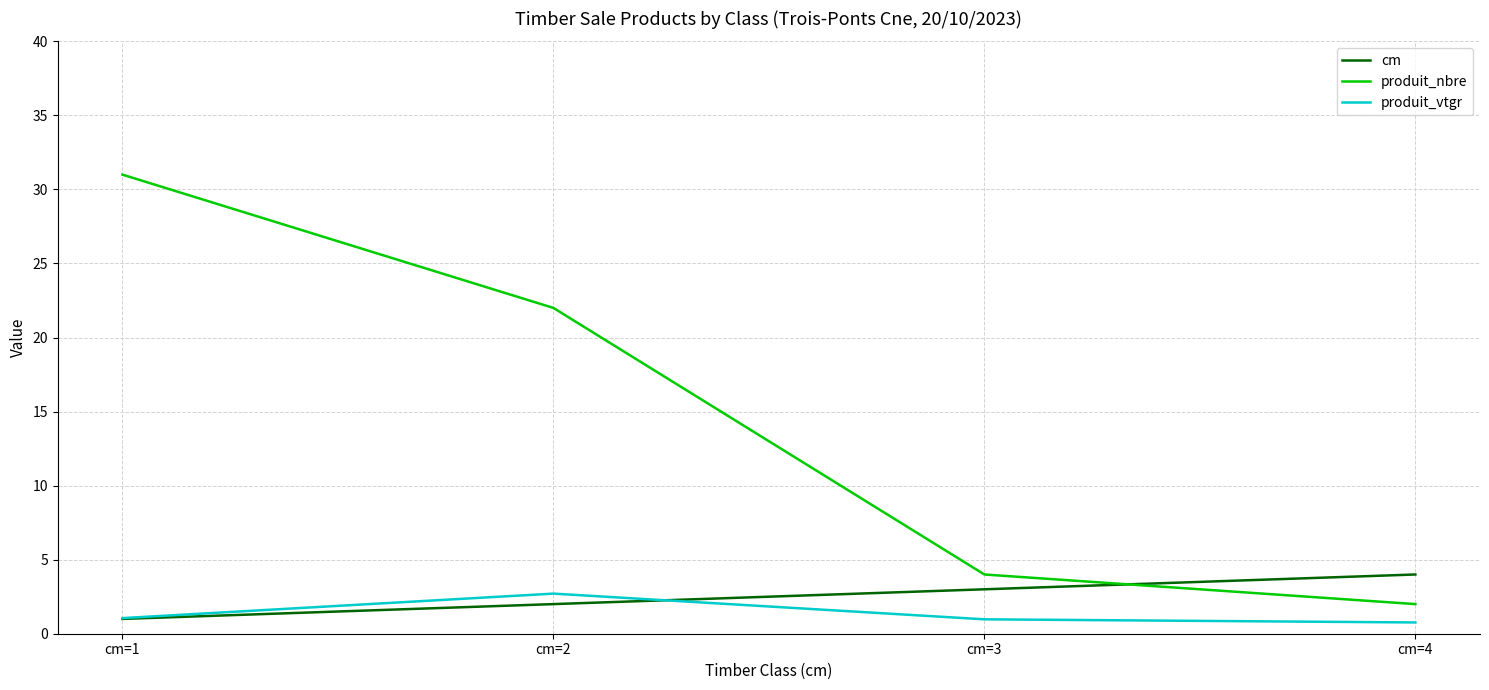

What is the sum of the cm values at cm=2 and cm=3?

5.0